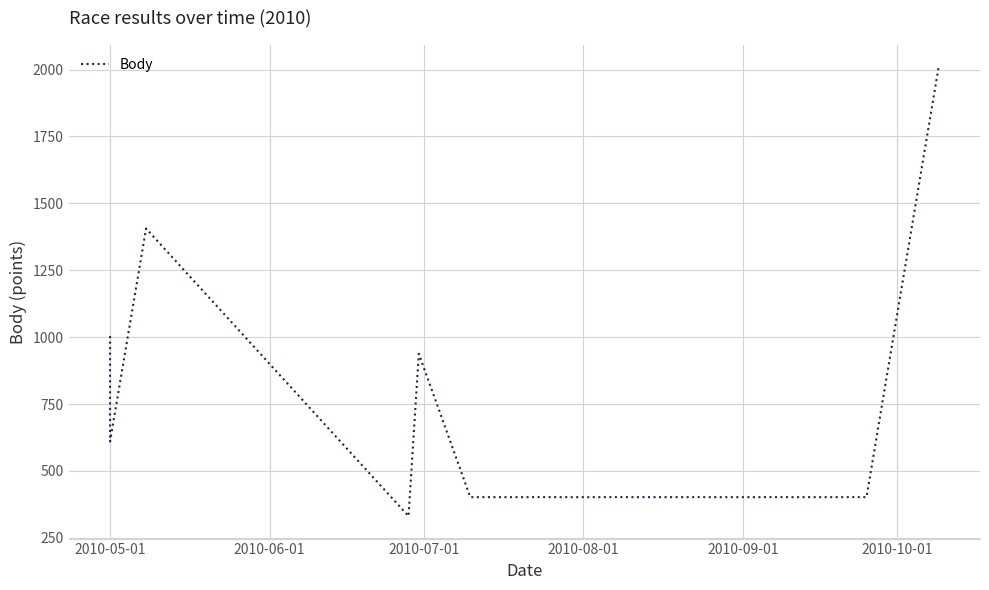

How many data points are above 610?

4